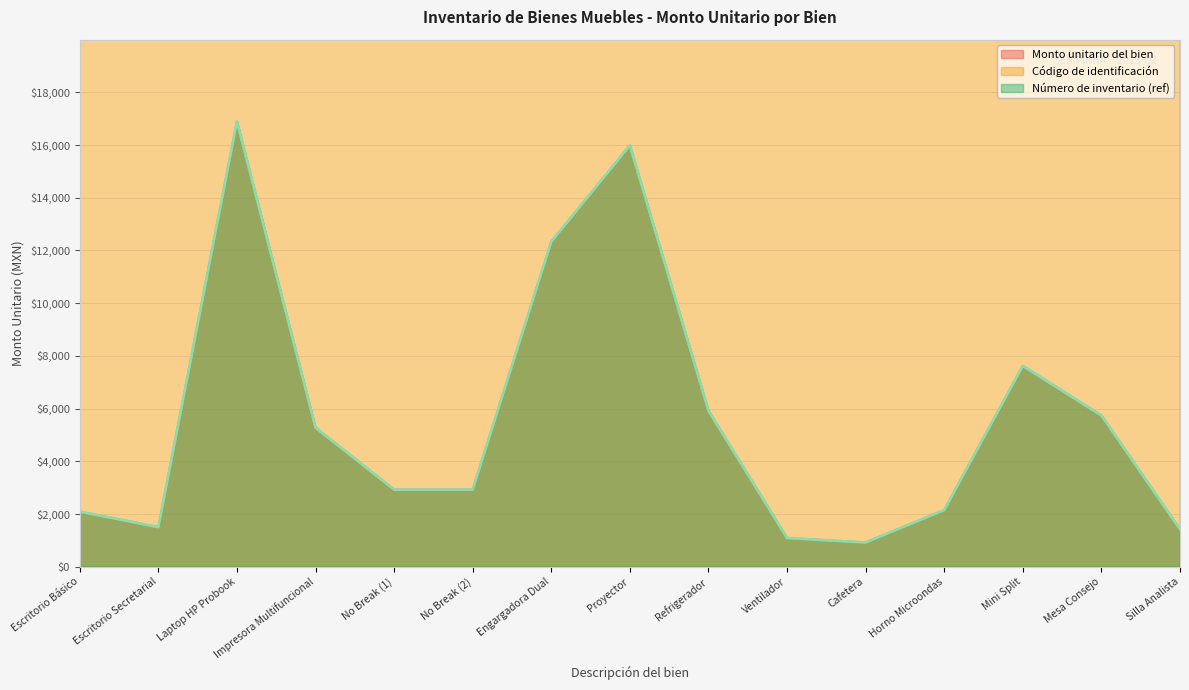

What is the sum of all Monto unitario del bien (line) values?

84754.9